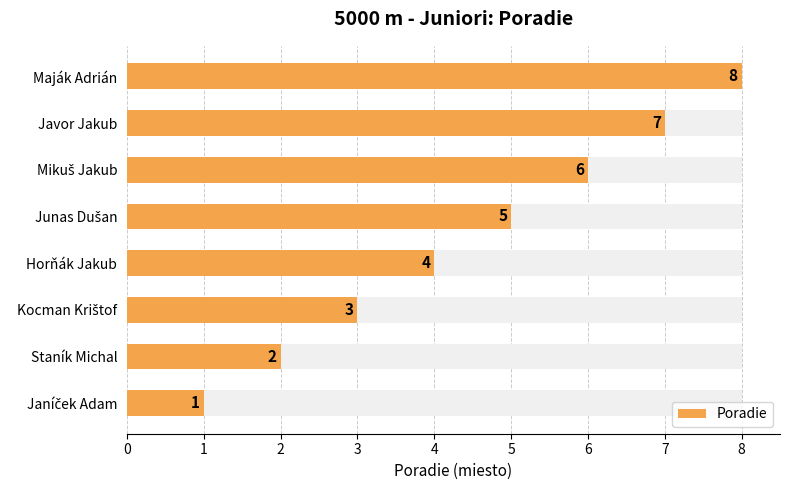

Which has a higher value, Staník Michal or Janíček Adam?

Staník Michal